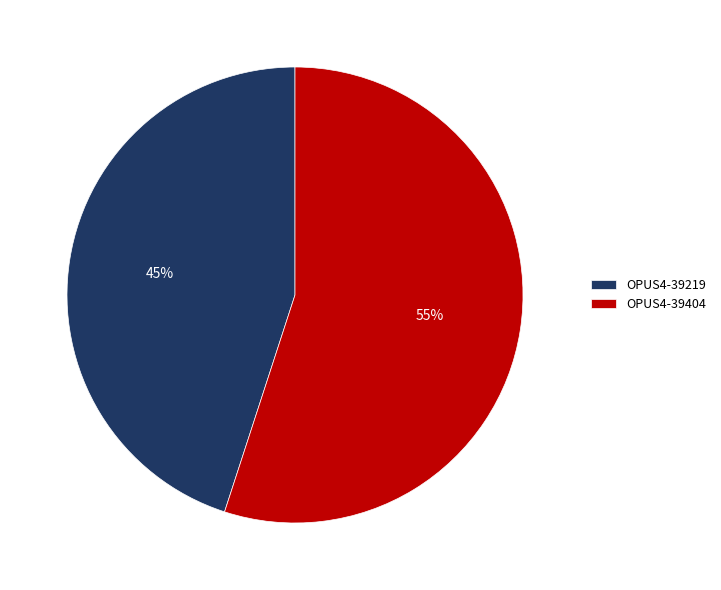

Approximately how many times larger is the value at OPUS4-39219 compared to OPUS4-39404?

0.8